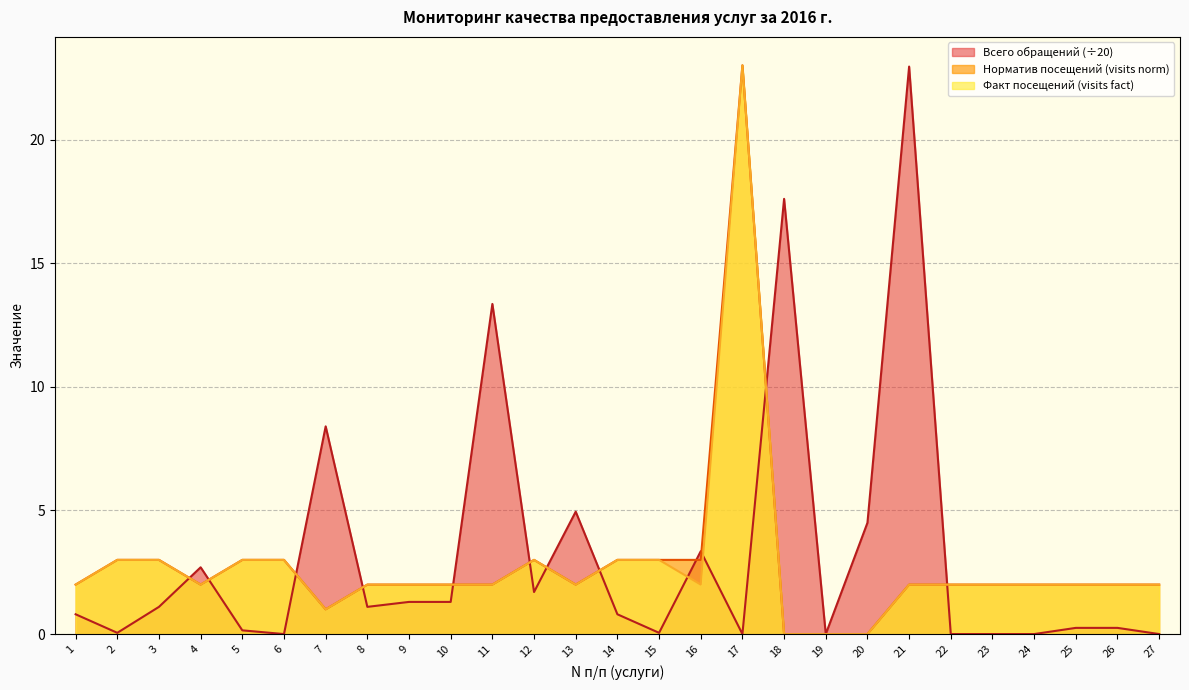

What is the value of the Visits fact point at the 23rd from the left?

2.0